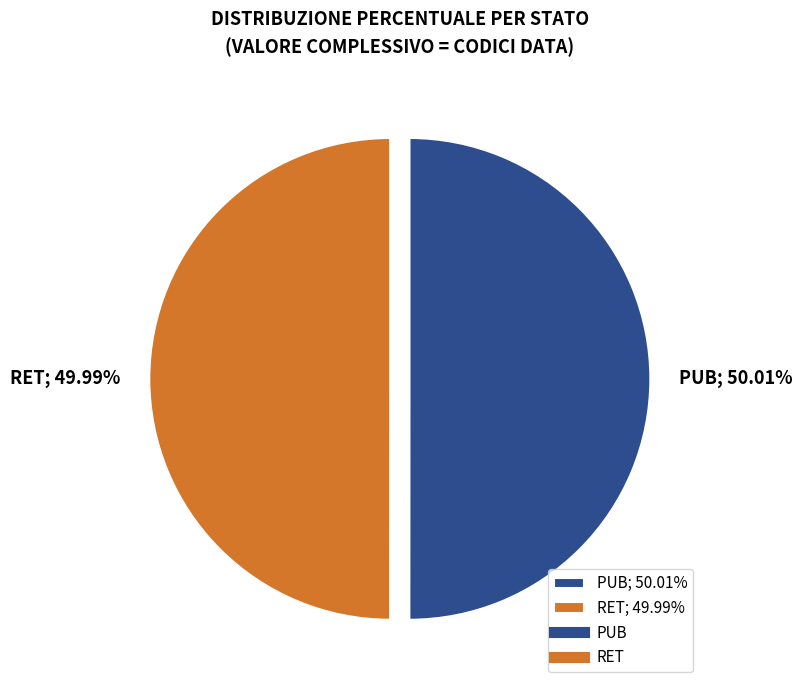

Is it true that PUB is 50% of the pie?

True